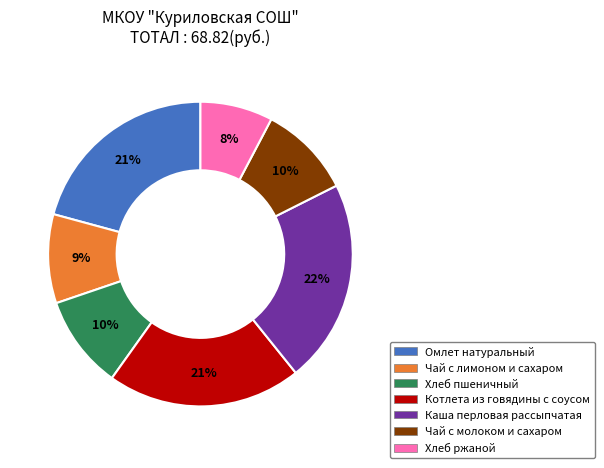

The Чай с молоком и сахаром slice represents 10% of the pie. True or false?

True